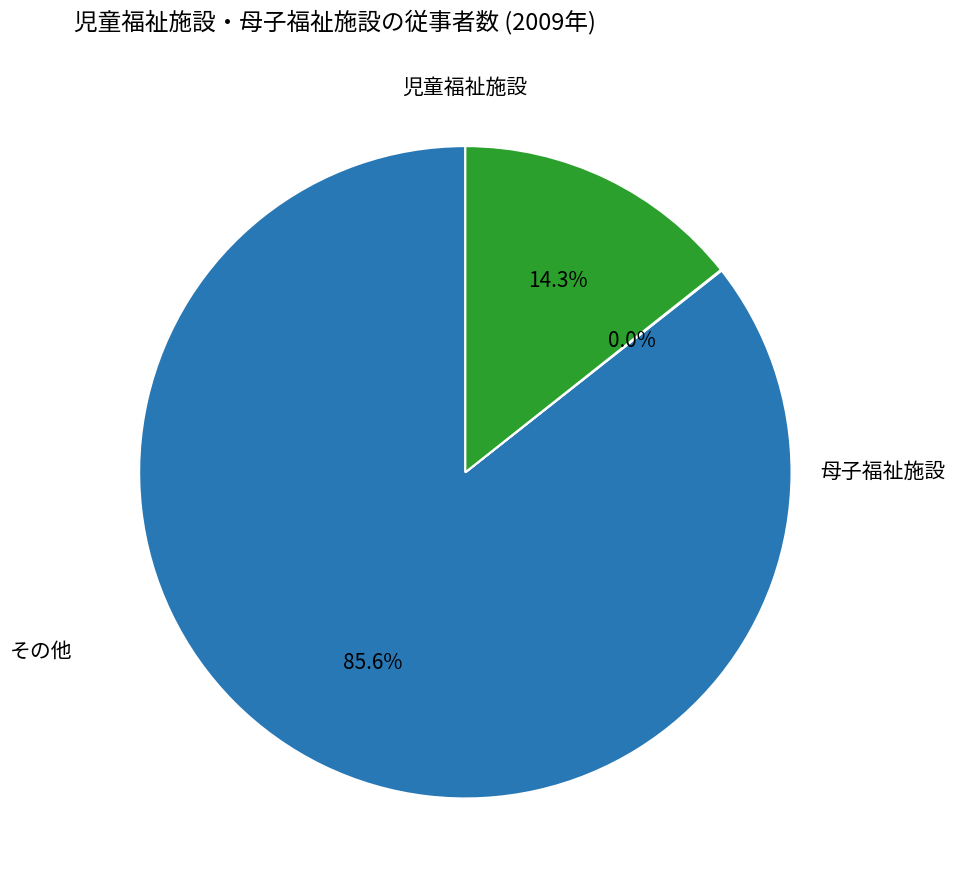

Is there any slice that represents more than half of the pie?

Yes